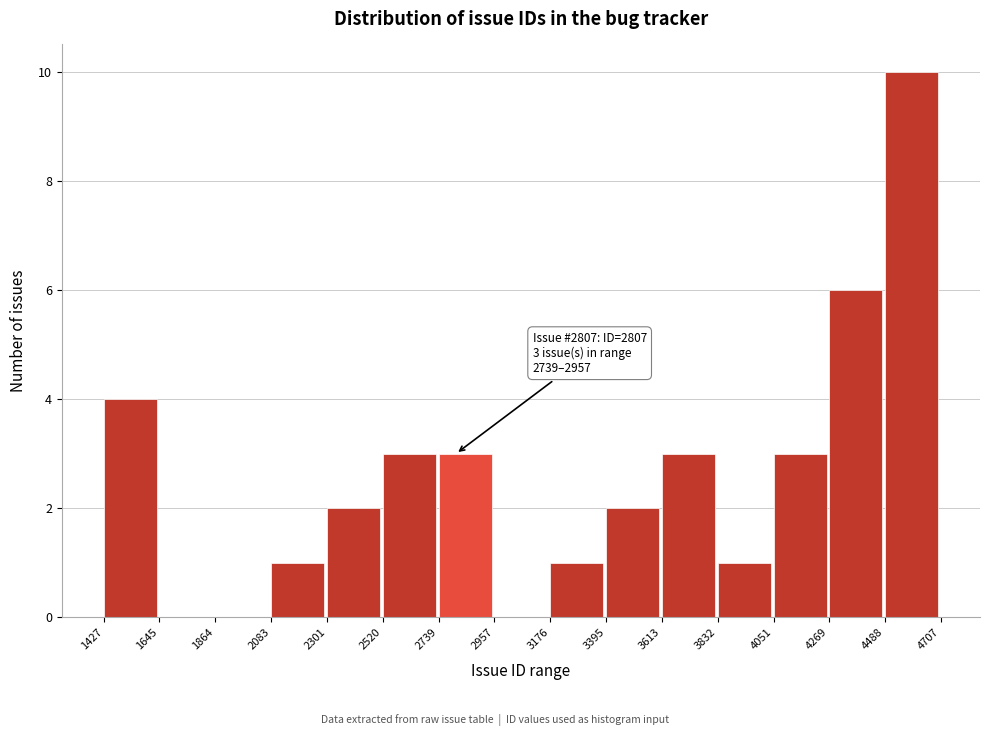

Which range on the x-axis has the tallest bar?

4488 to 4707